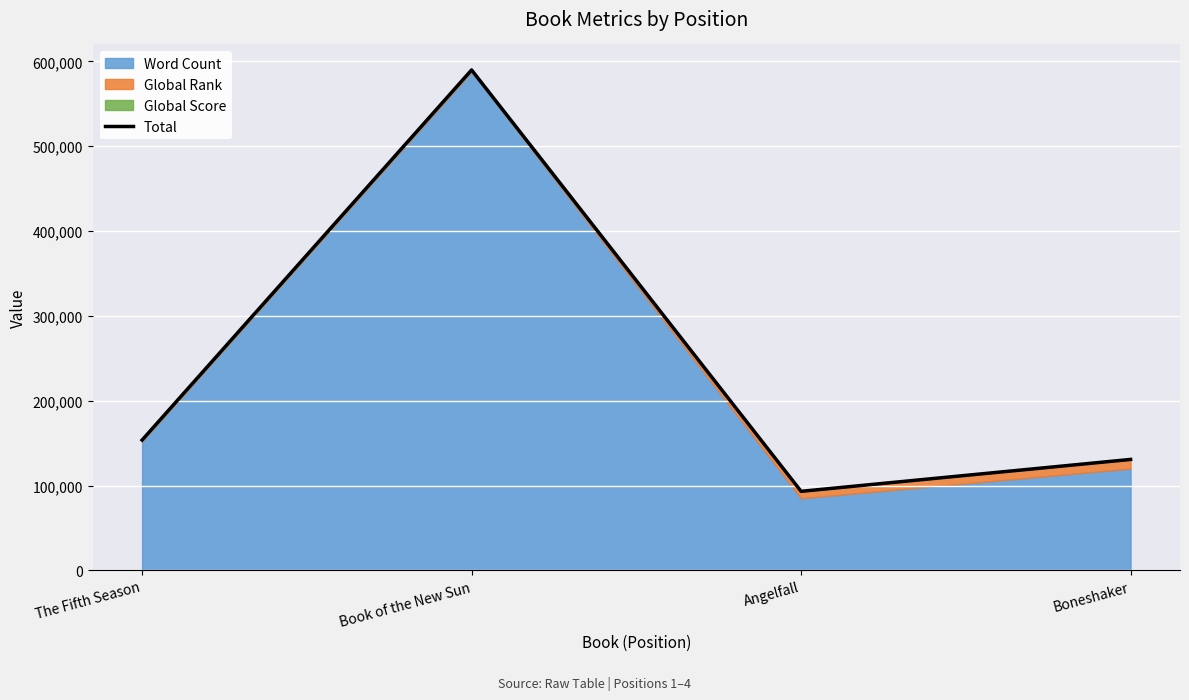

What is the change in value from Book of the New Sun to Angelfall?

-496793